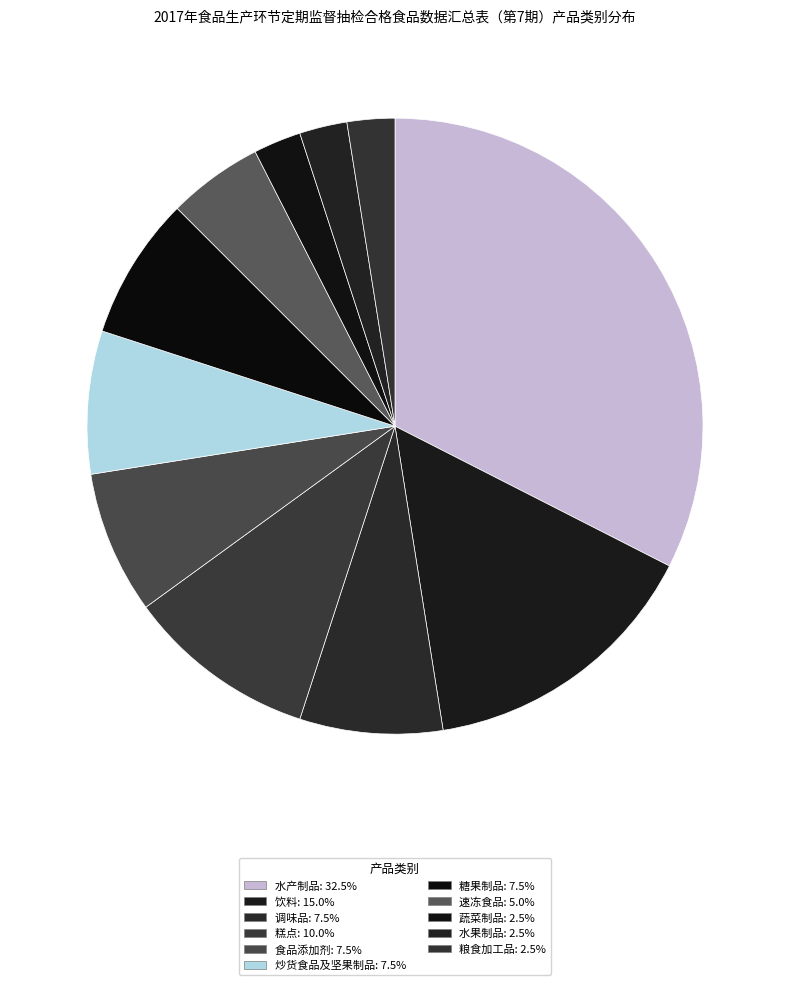

To the nearest percent, what portion does 炒货食品及坚果制品 represent?

8%